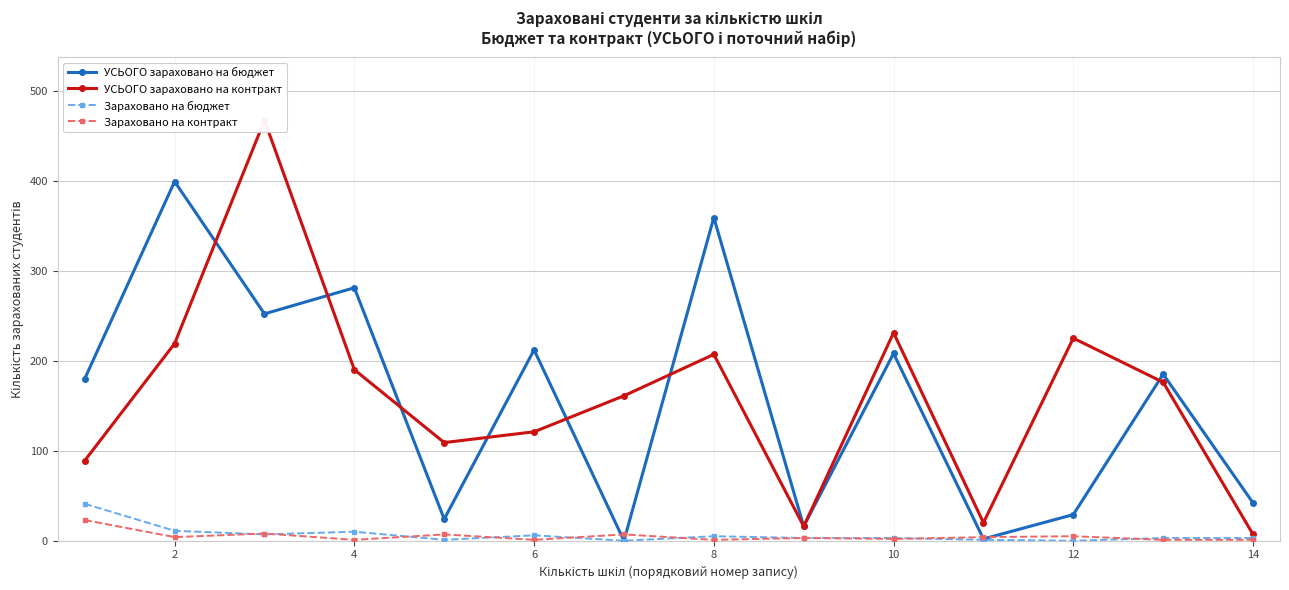

Is the value of УСЬОГО зараховано на бюджет at 10 greater than the value of Зараховано на бюджет at 10?

Yes